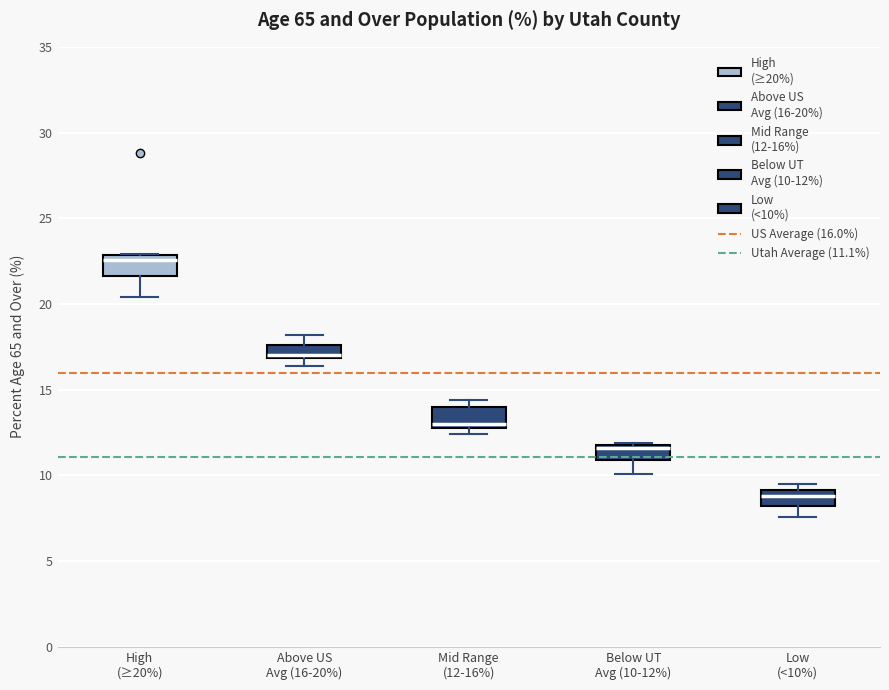

Reading left to right, read every box against the y-axis: the position of its median line, the range the box covers, and the ends of its whiskers. The values are not printed on the chart, so give them approximately, as read against the axis.

High (≥20%): median 22.5, box 21.5 to 23.0, whiskers 20.5 to 23.0
Above US Avg (16-20%): median 17.0 (just above the box's lower edge), box 17.0 to 17.5, whiskers 16.5 to 18.0
Mid Range (12-16%): median 13.0 (just above the box's lower edge), box 13.0 to 14.0, whiskers 12.5 to 14.5
Below UT Avg (10-12%): median 11.5, box 11.0 to 12.0, whiskers 10.0 to 12.0 (just above the box's upper edge)
Low (<10%): median 9.0 (inside the box), box 8.0 to 9.0, whiskers 7.5 to 9.5